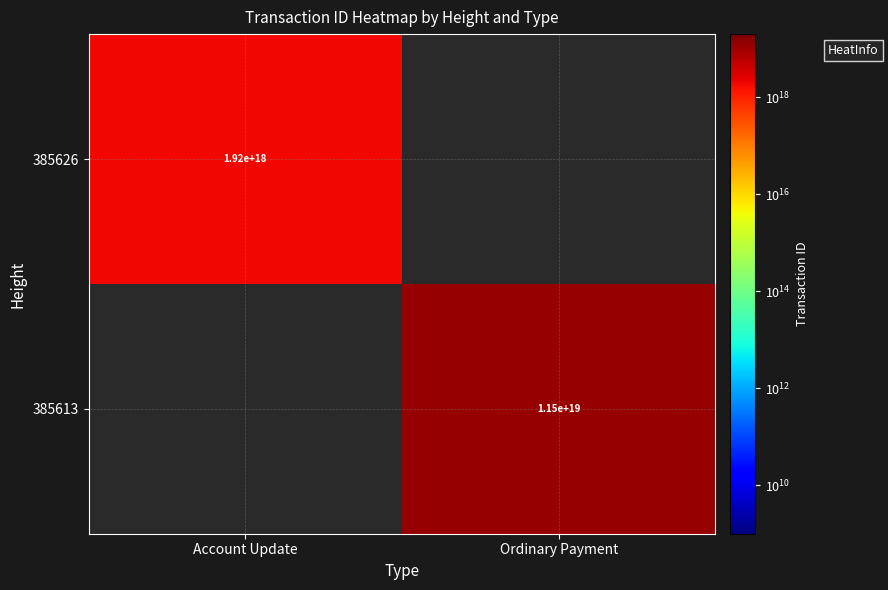

The 385626 series shows 1920000000000000000 at Account Update. True or false?

True